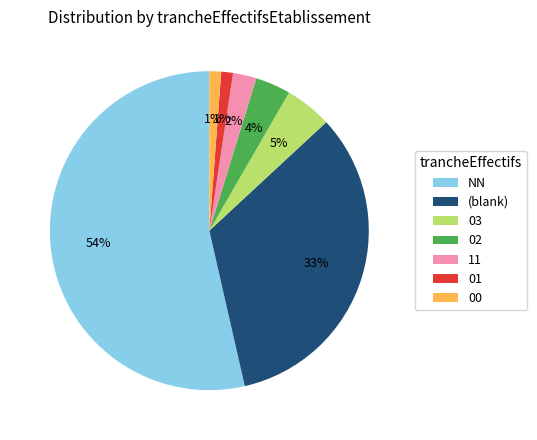

Is it true that NN is 54% of the pie?

True